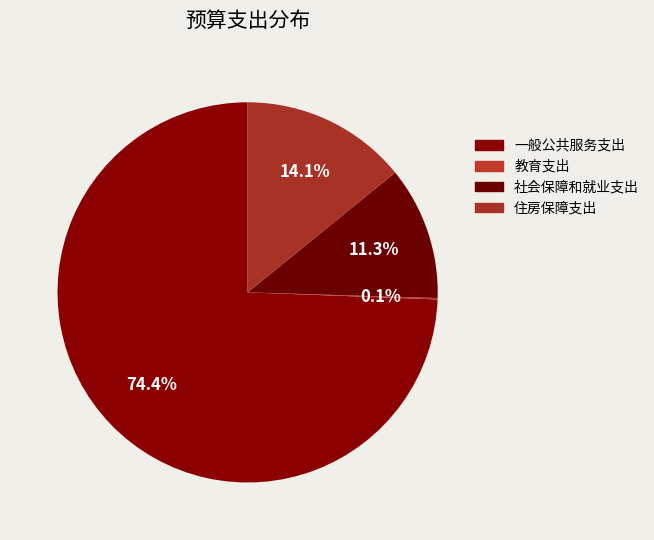

Does 一般公共服务支出 account for over 50% of the chart?

Yes